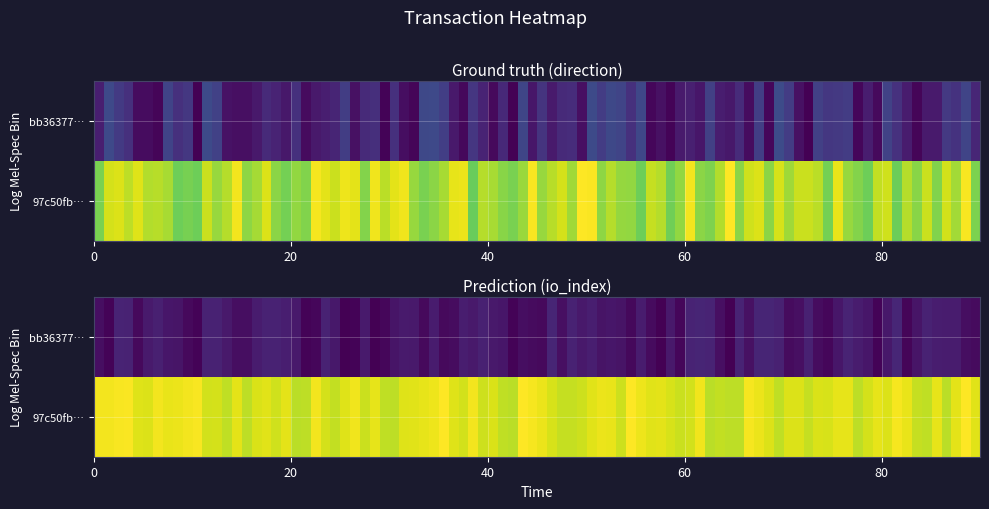

Between direction and io_index, which is larger?

io_index